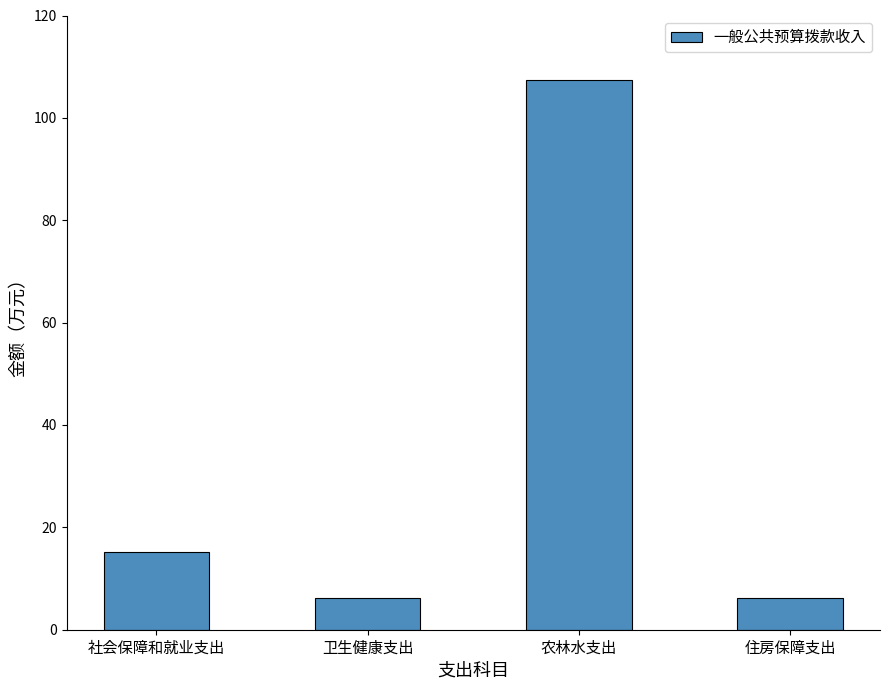

What is the sum of the values at 农林水支出 and 住房保障支出?

113.6